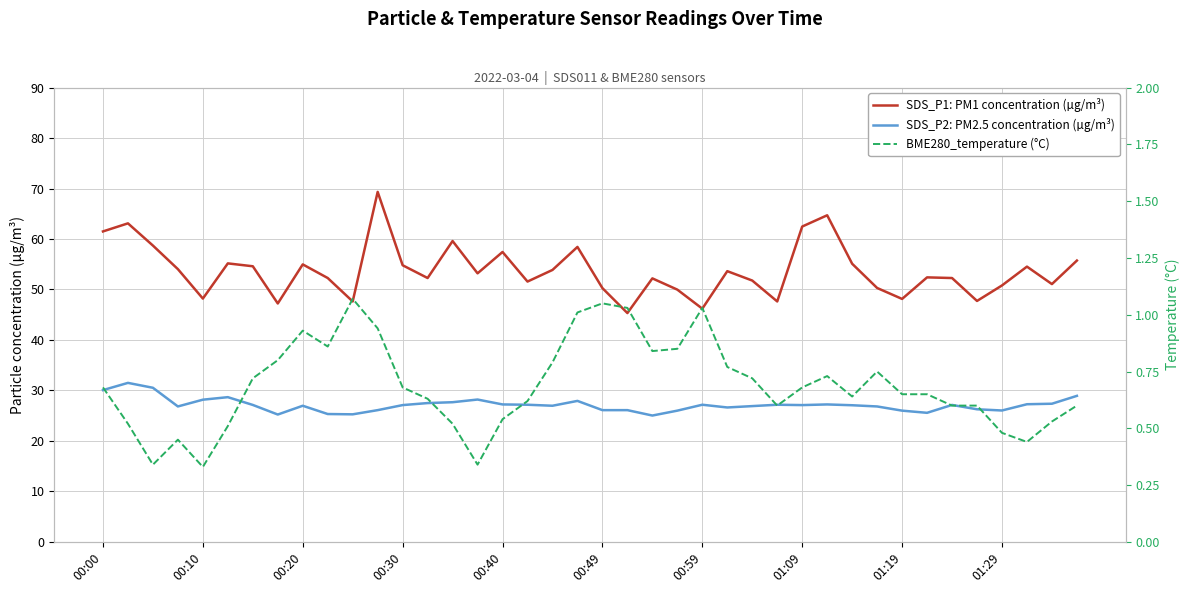

What are all the series names shown in the legend?

SDS_P1: PM1 concentration (µg/m³), SDS_P2: PM2.5 concentration (µg/m³), BME280_temperature (°C)